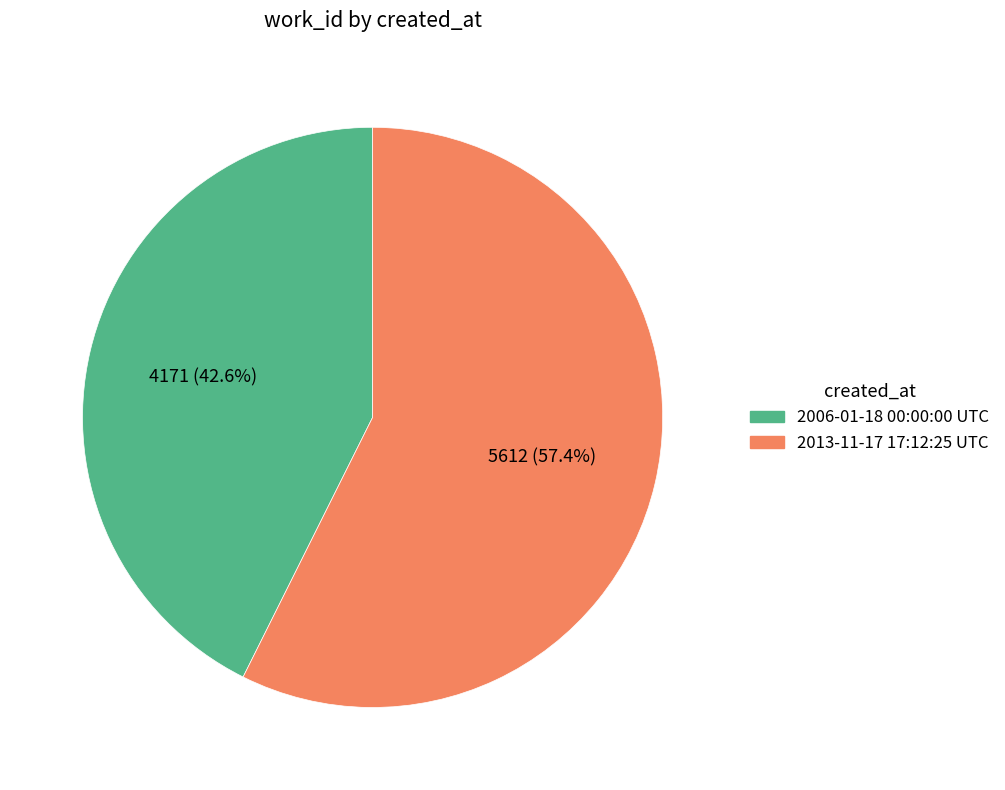

Which slice is the largest?

2013-11-17 17:12:25 UTC